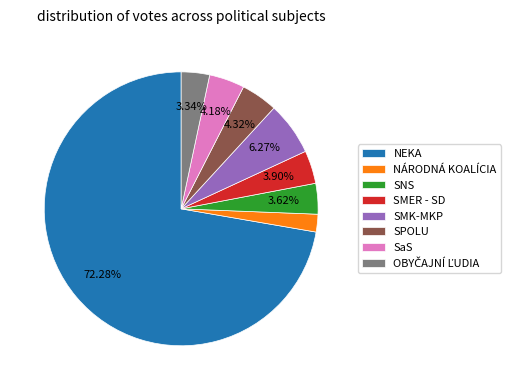

Does SMER - SD represent more than half of the total?

No